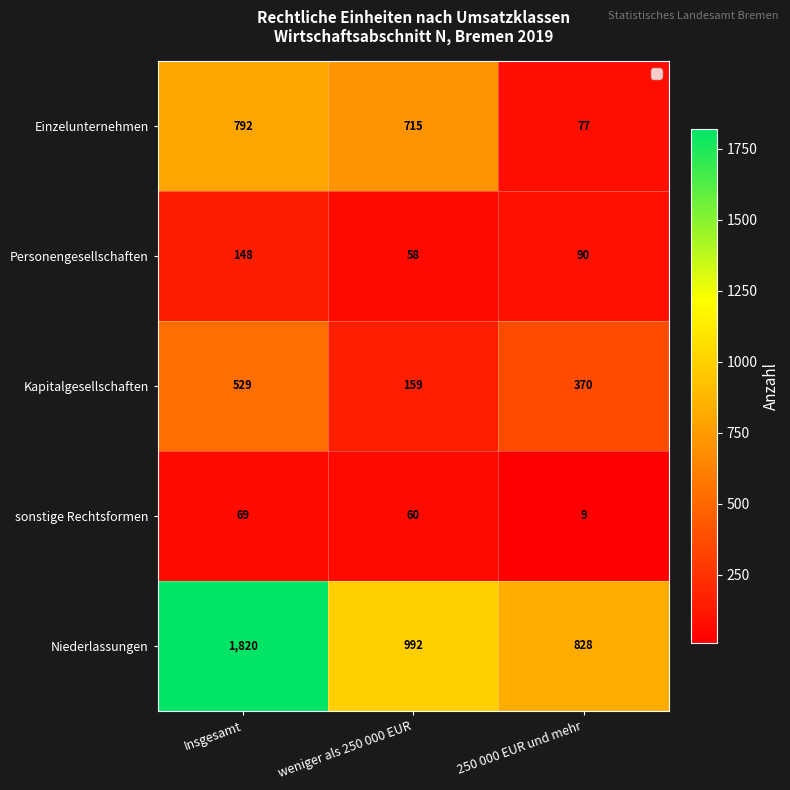

What is the total value across all series at weniger als 250 000 EUR?

1984